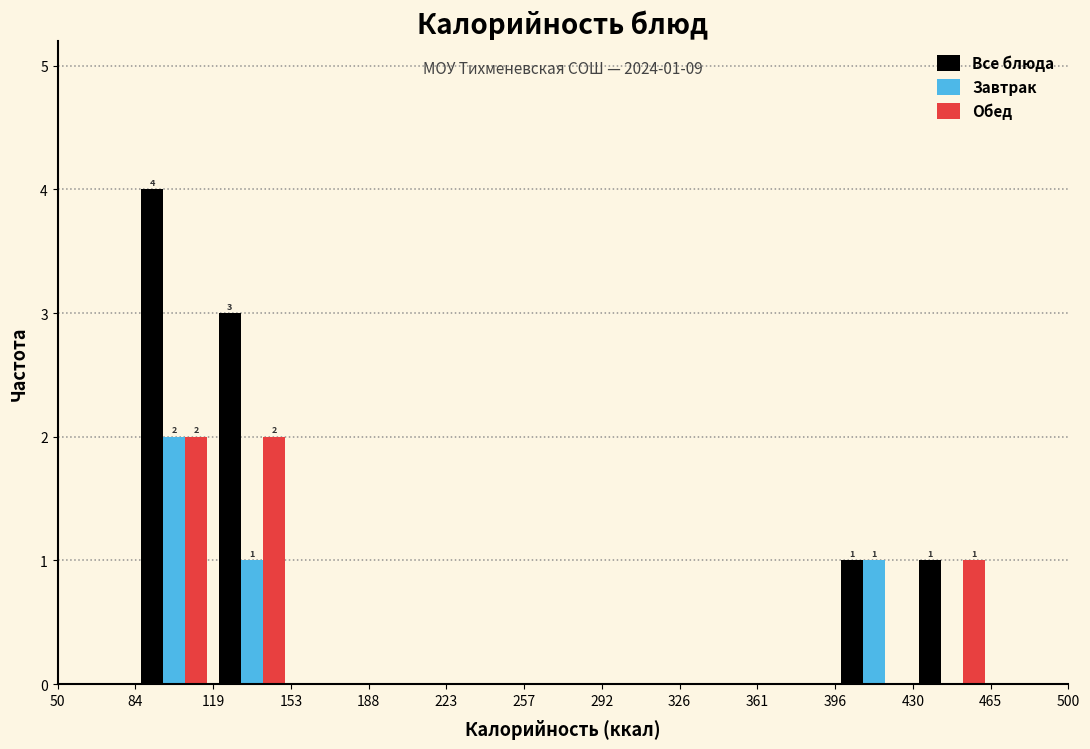

In the Все блюда series, which range on the x-axis has the tallest bar?

84 to 119